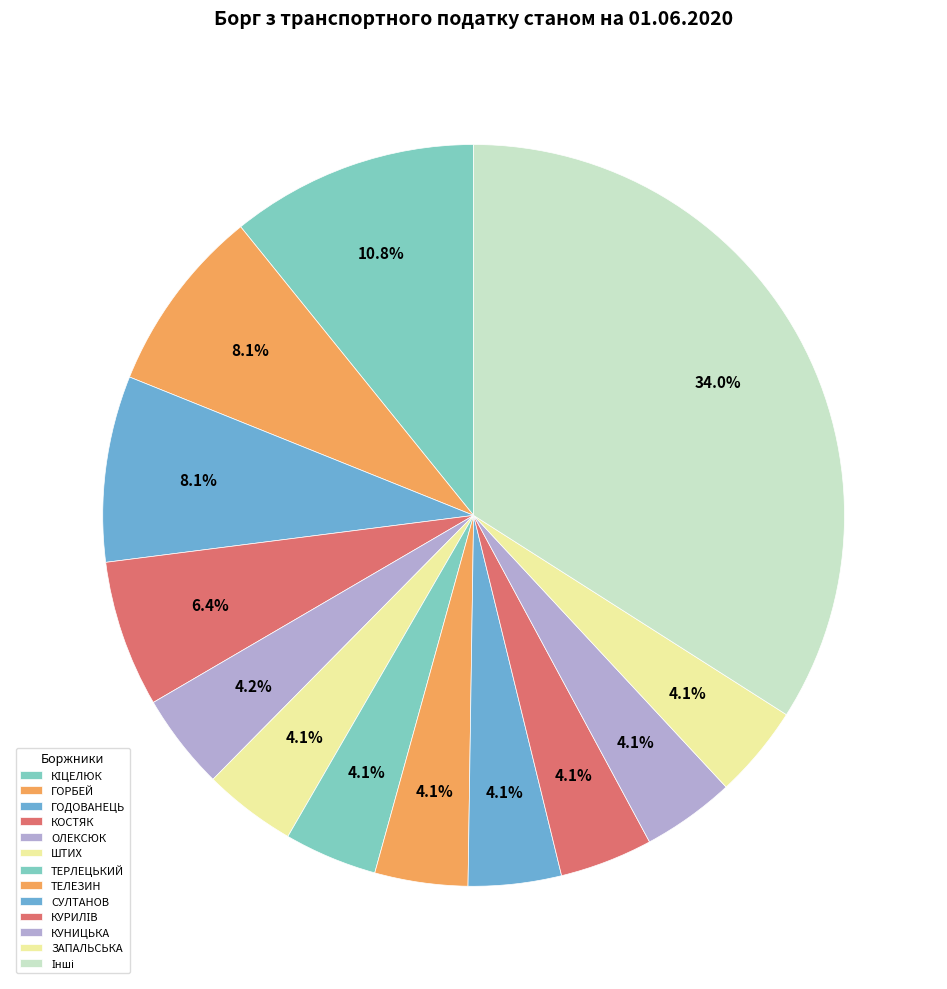

How many segments does this pie chart have?

13